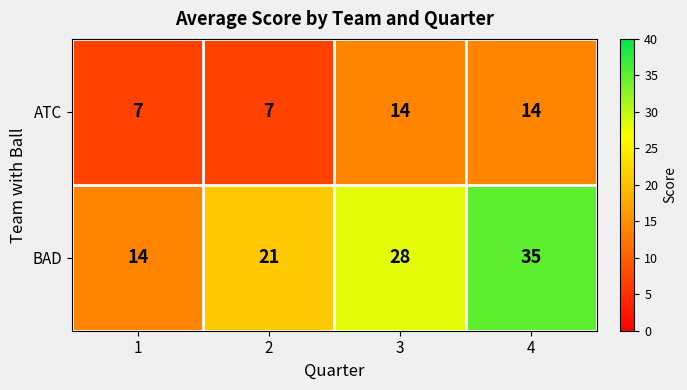

List the labels in order of BAD value, largest first.

4, 3, 2, 1